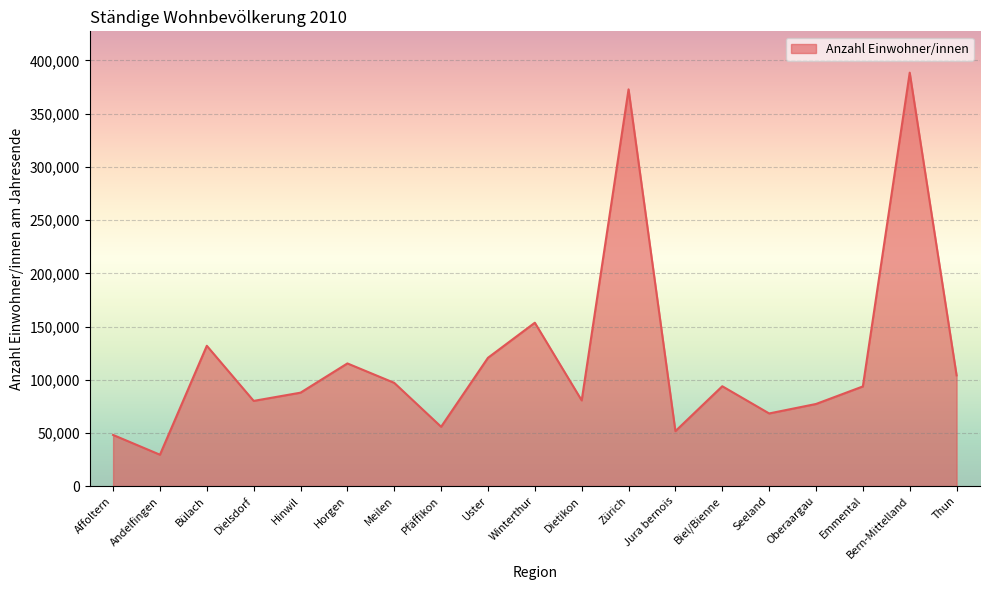

How many lines are shown in the chart?

1